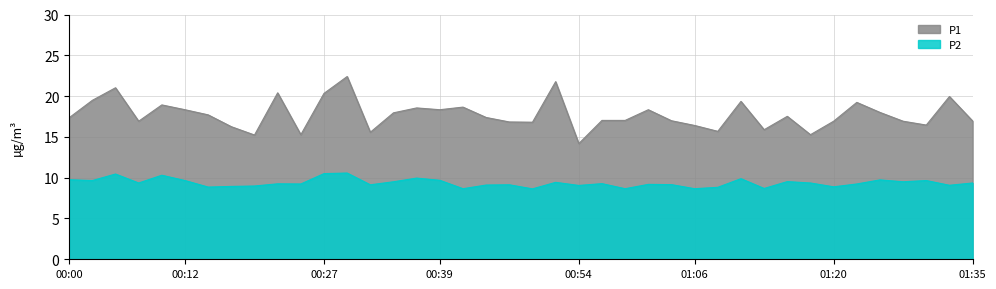

At which category is the sum across all series the highest?

00:29